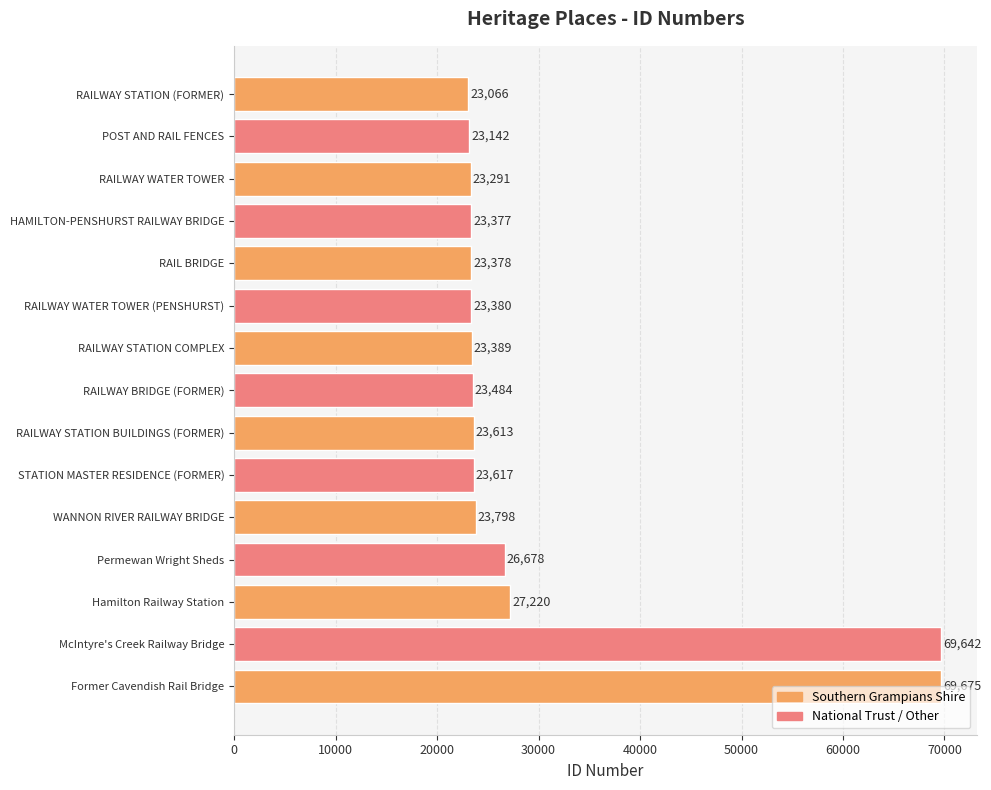

What is the change in value from RAIL BRIDGE to RAILWAY STATION COMPLEX?

+11